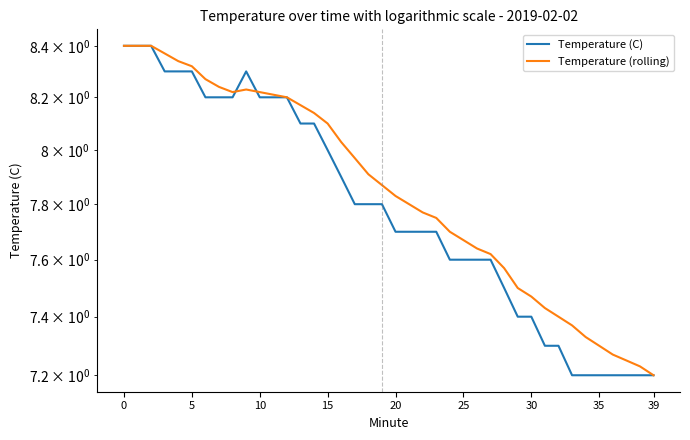

How many interior local peaks does the Temperature (rolling) series have?

1